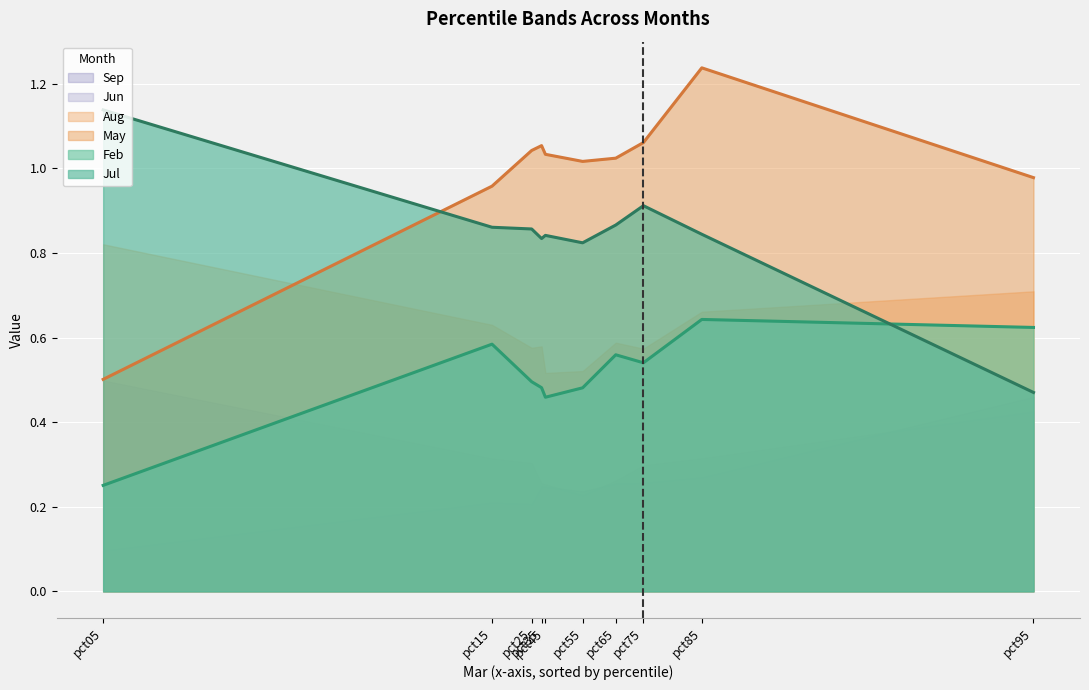

At how many categories does at least one series exceed 0?

10